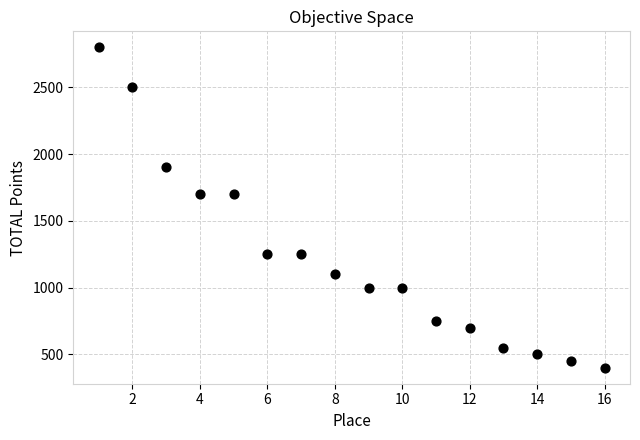

What is the range of X values (max minus min)?

15